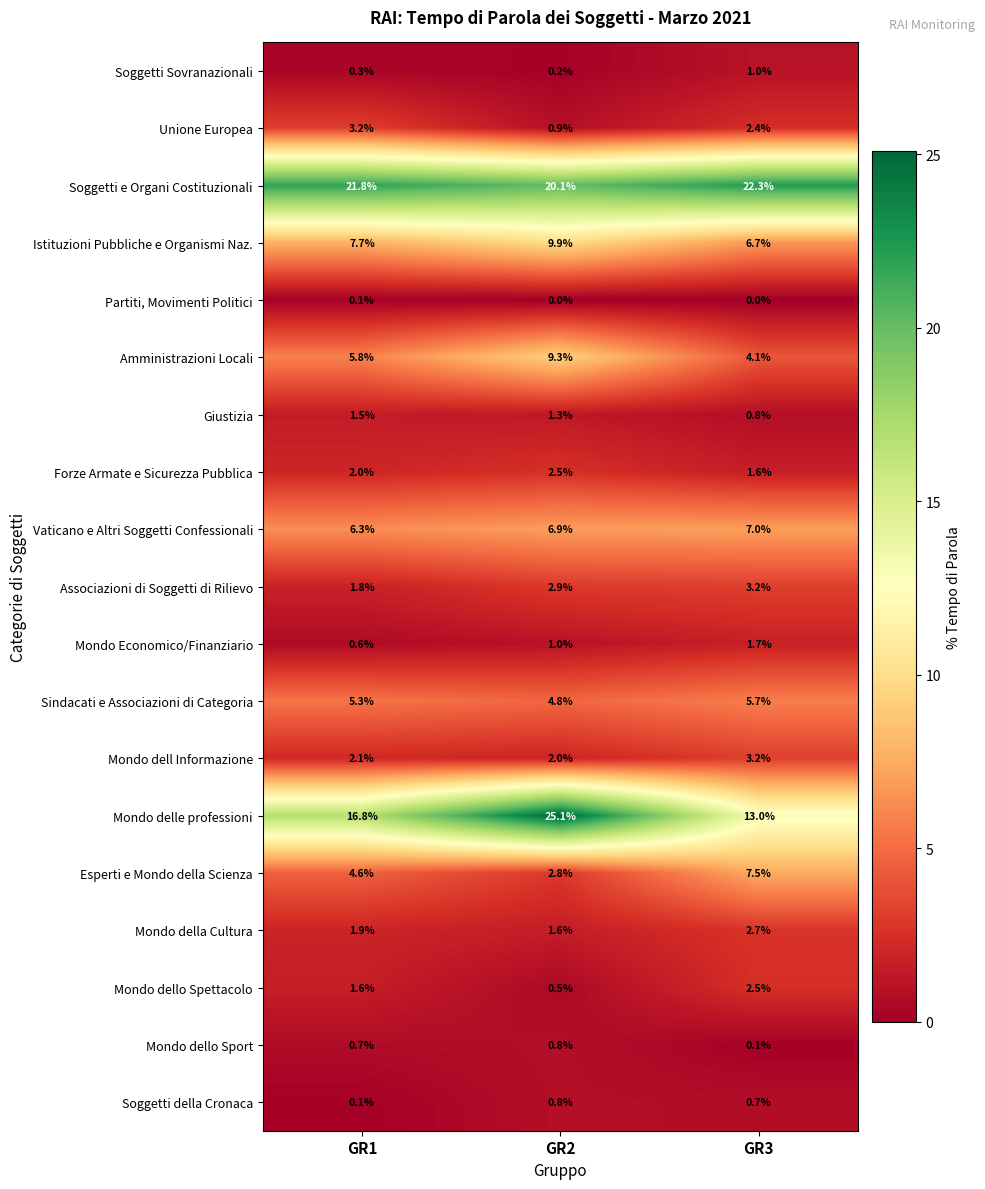

Which series changed the most between GR2 and GR3?

Mondo delle professioni